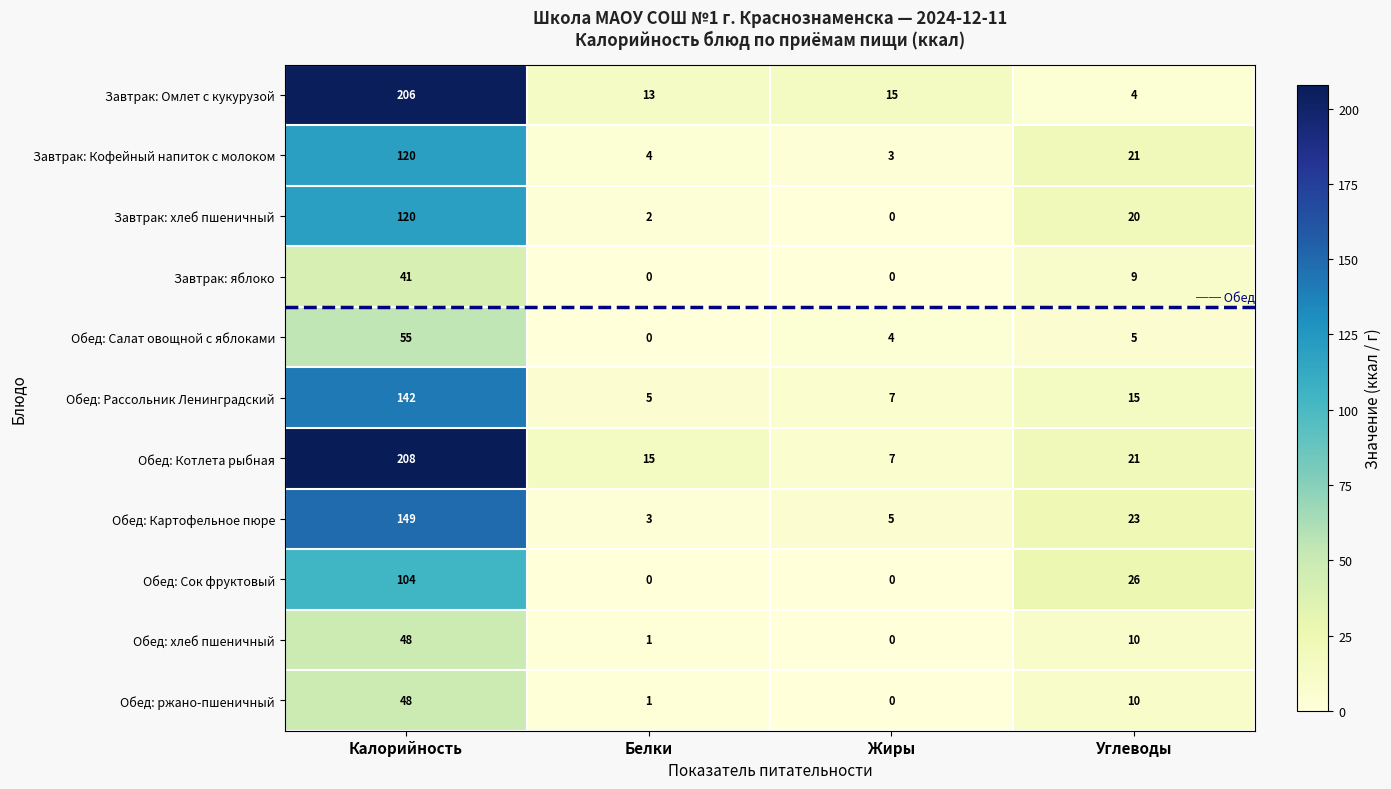

Is the value of Обед: Картофельное пюре at Калорийность greater than the value of Завтрак: Омлет с кукурузой at Белки?

Yes